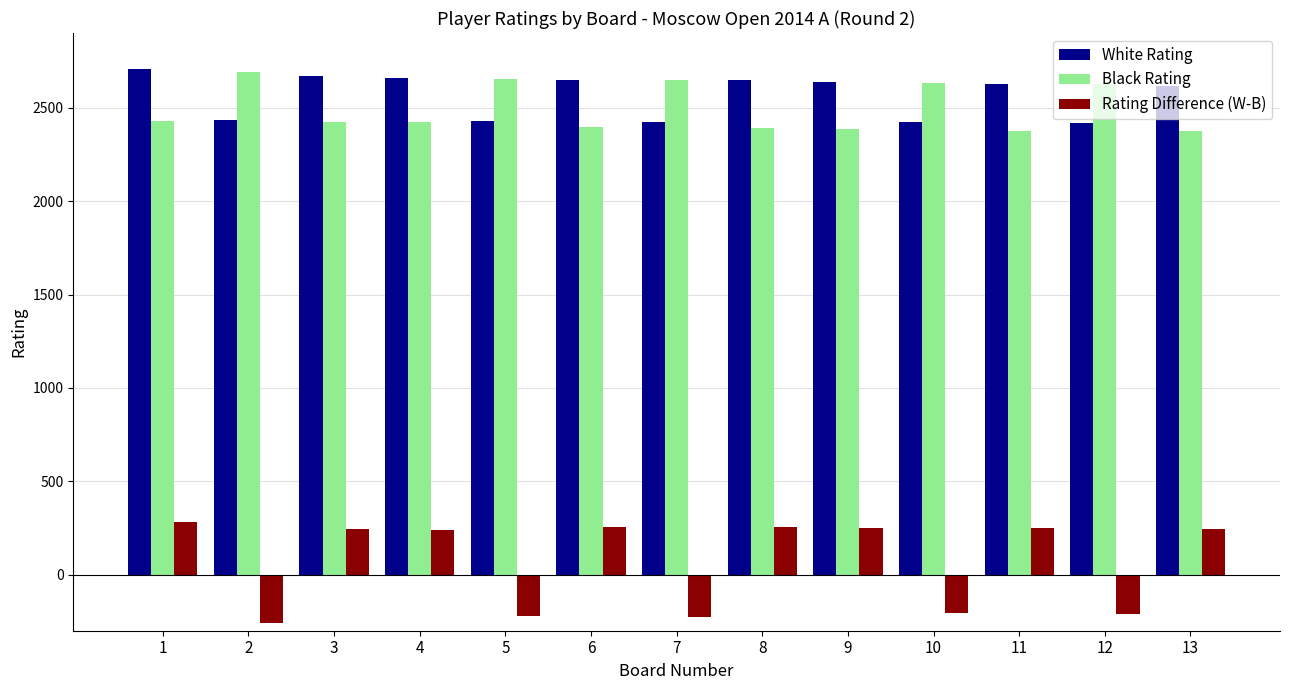

At which label does Rating Difference (W-B) reach its minimum?

2